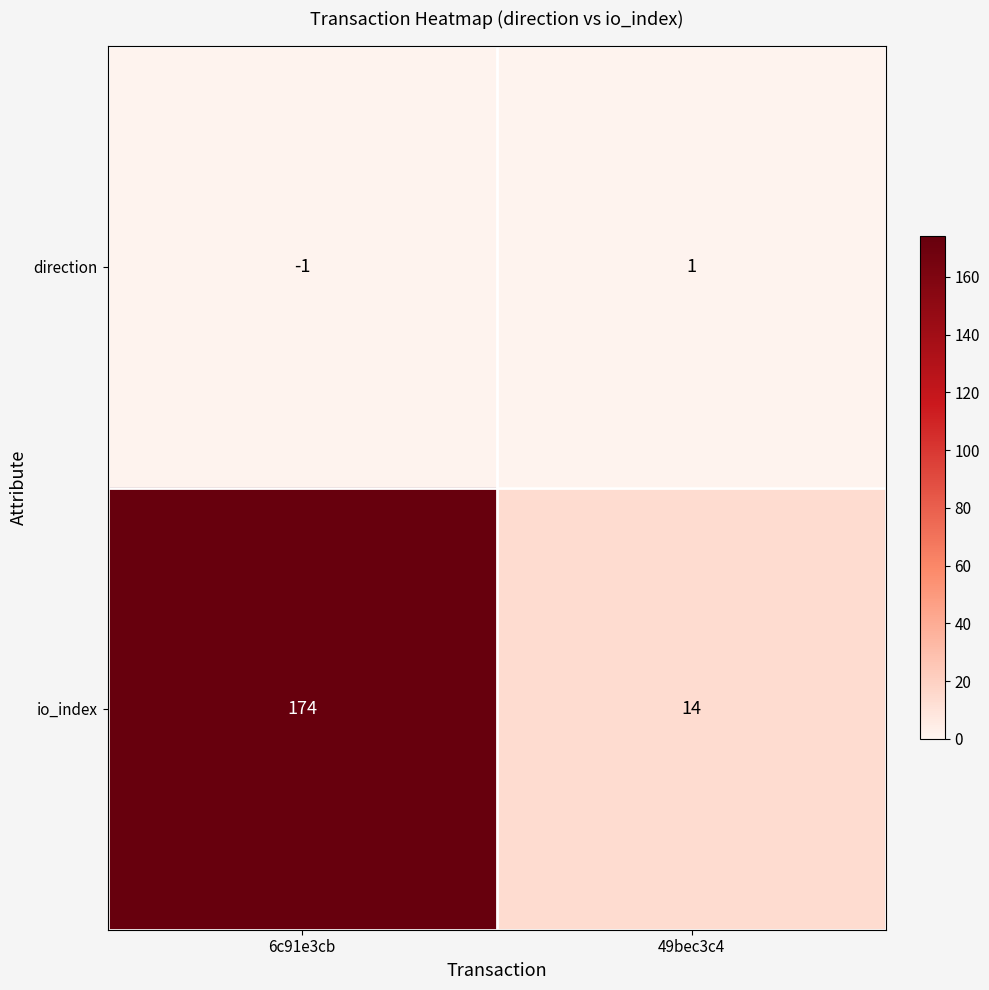

Reading right to left, list all the values displayed in this chart.

direction: 49bec3c4=1	6c91e3cb=-1
io_index: 49bec3c4=14	6c91e3cb=174